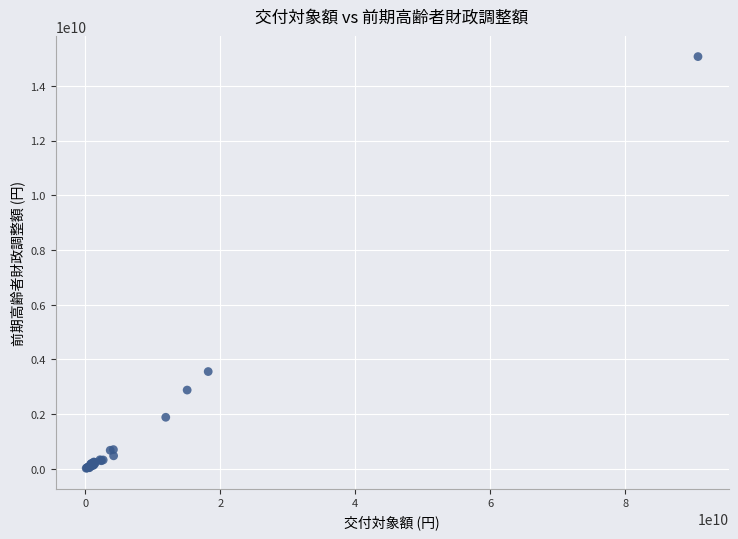

What Y value in the scatter plot is closest to 7543608201?

3552634239